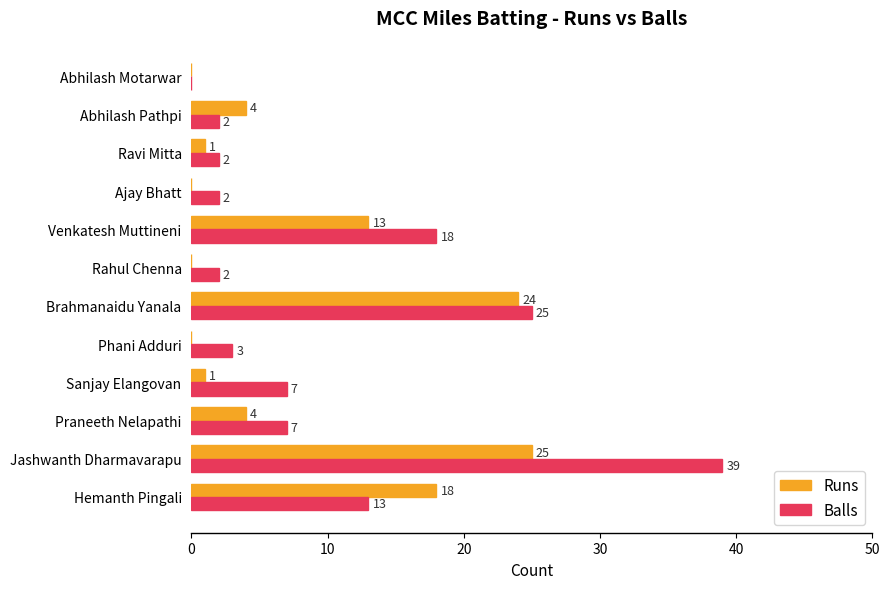

What is the sum of all Runs values?

90